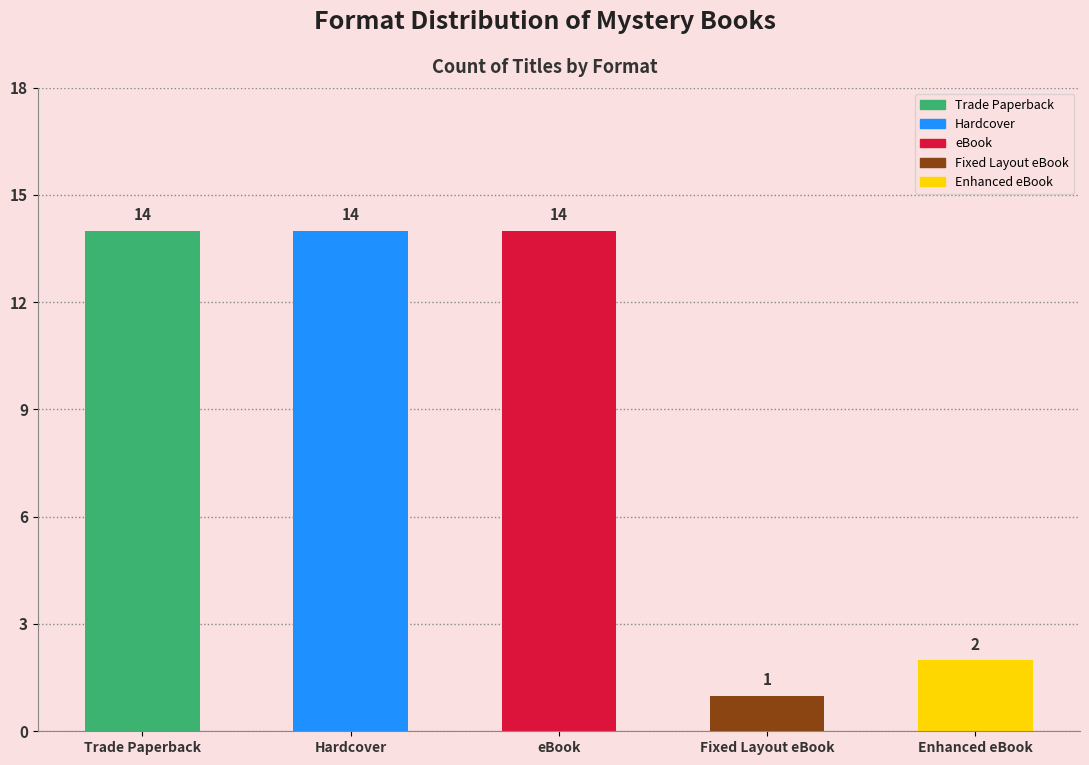

What is the difference between the values at Trade Paperback and Fixed Layout eBook?

13